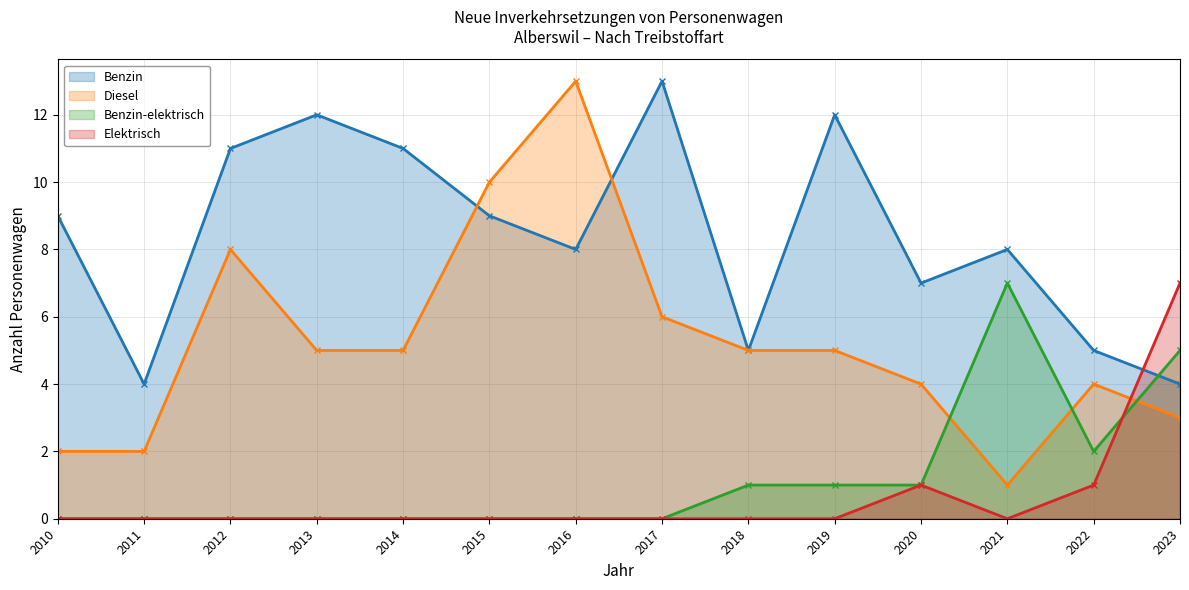

Is it true that Diesel equals 5 at 2014?

True